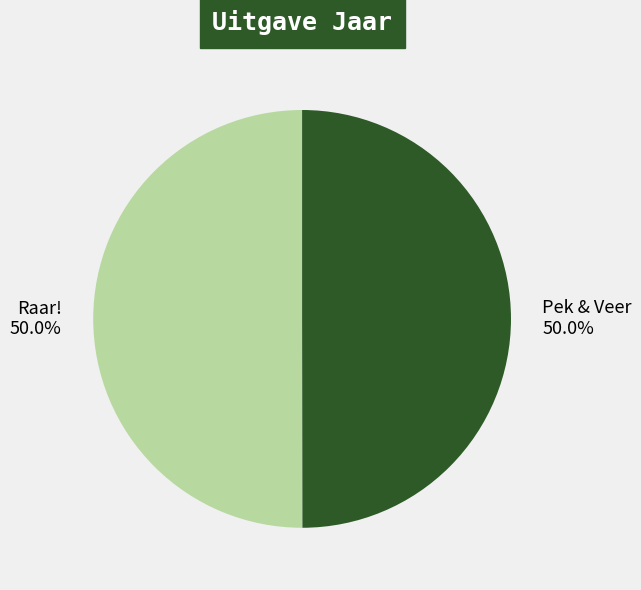

What percentage is the Pek & Veer slice, to the nearest percent?

50%